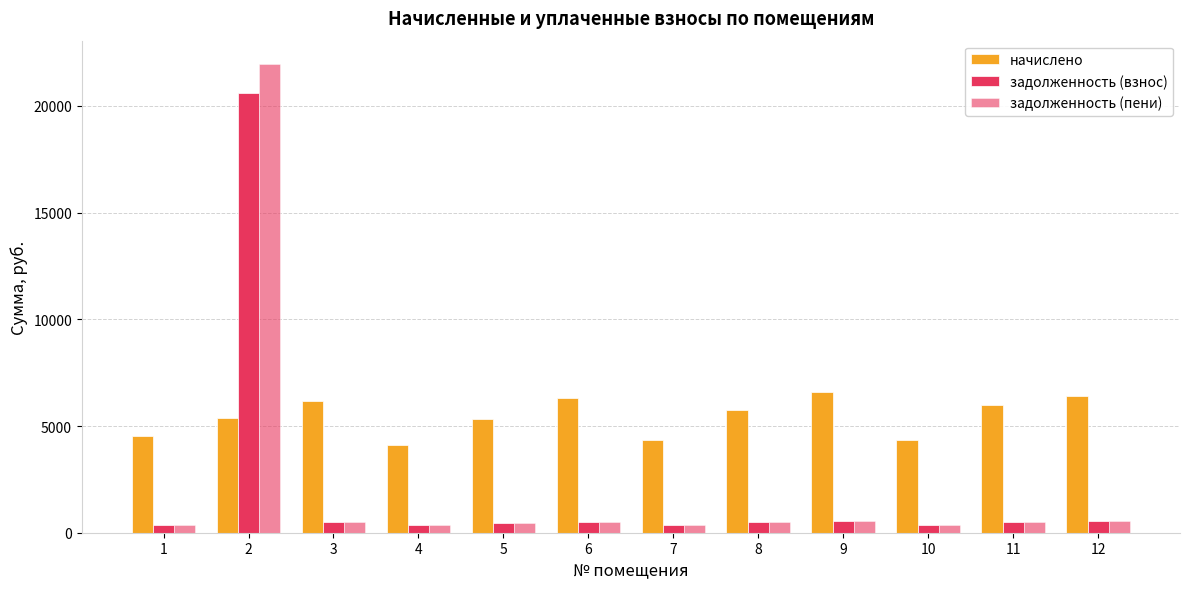

What is the value of the задолженность (взнос) bar at the 11th from the left?

497.3